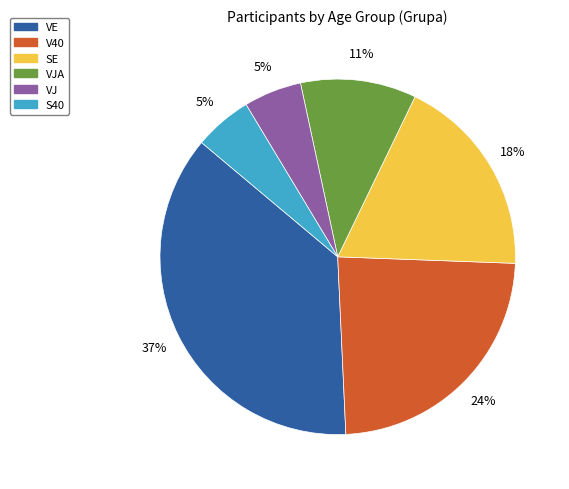

To the nearest percent, what is the difference between the largest and smallest slice percentages?

32%